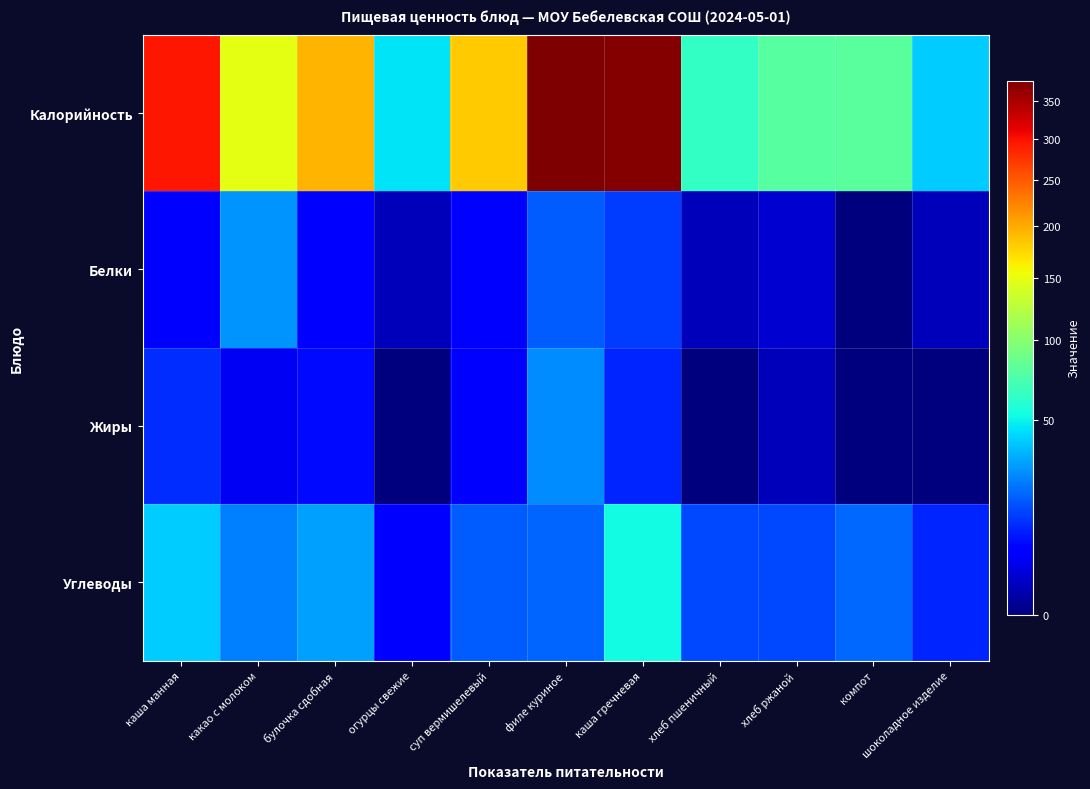

Which series has the largest range (max minus min)?

Калорийность